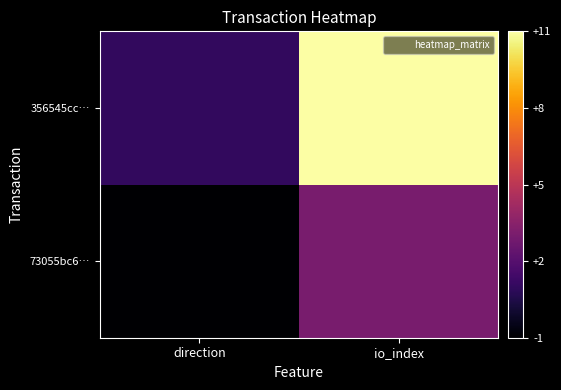

At which category does the chart reach its minimum across all series?

direction